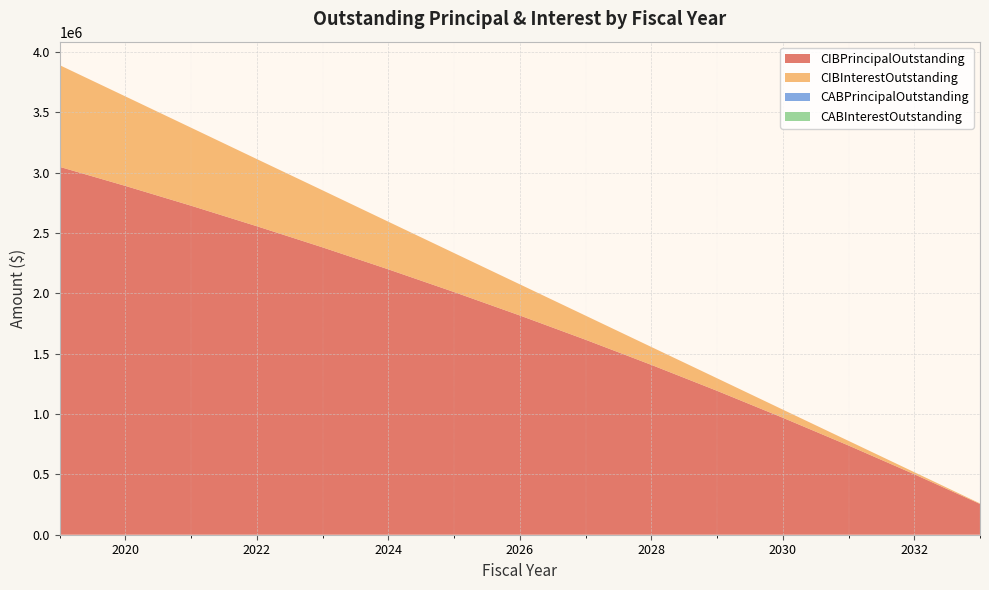

Reading left to right, what are all the values shown in this chart?

CIBPrincipalOutstanding: 3047000	2889000	2725000	2555000	2380000	2198000	2010000	1816000	1615000	1407000	1192000	969000	739000	501000	255000
CIBInterestOutstanding: 842333	741421	645983	556223	472328	394502	322966	257924	199597	148223	104040	67303	38267	17187	4335
CABPrincipalOutstanding: 0	0	0	0	0	0	0	0	0	0	0	0	0	0	0
CABInterestOutstanding: 0	0	0	0	0	0	0	0	0	0	0	0	0	0	0